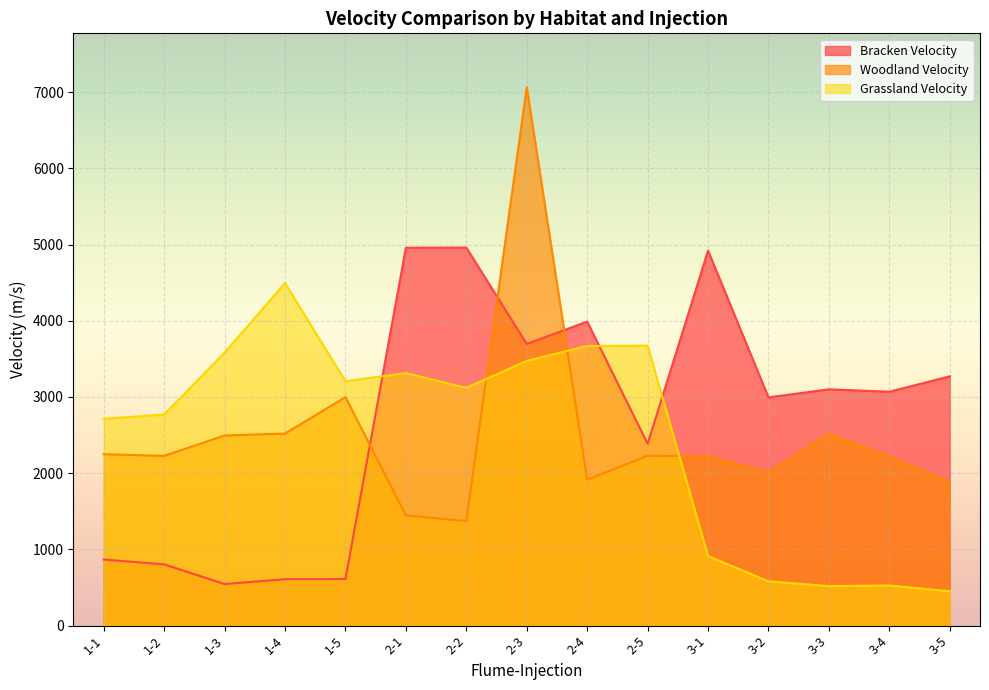

Which series has the largest range (max minus min)?

Woodland Velocity